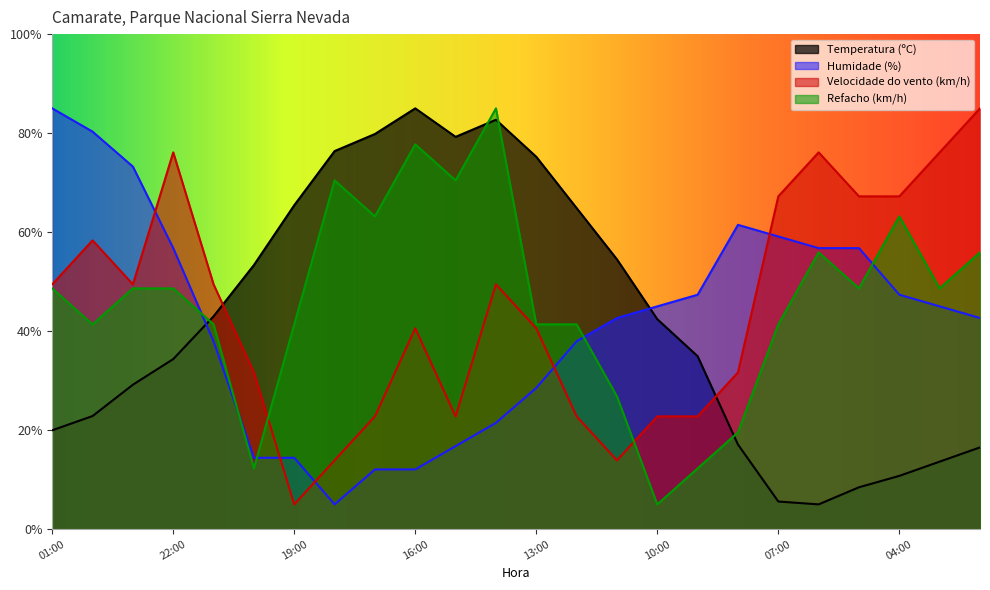

True or false: Temperatura (ºC) has more than 2 interior local peaks.

False